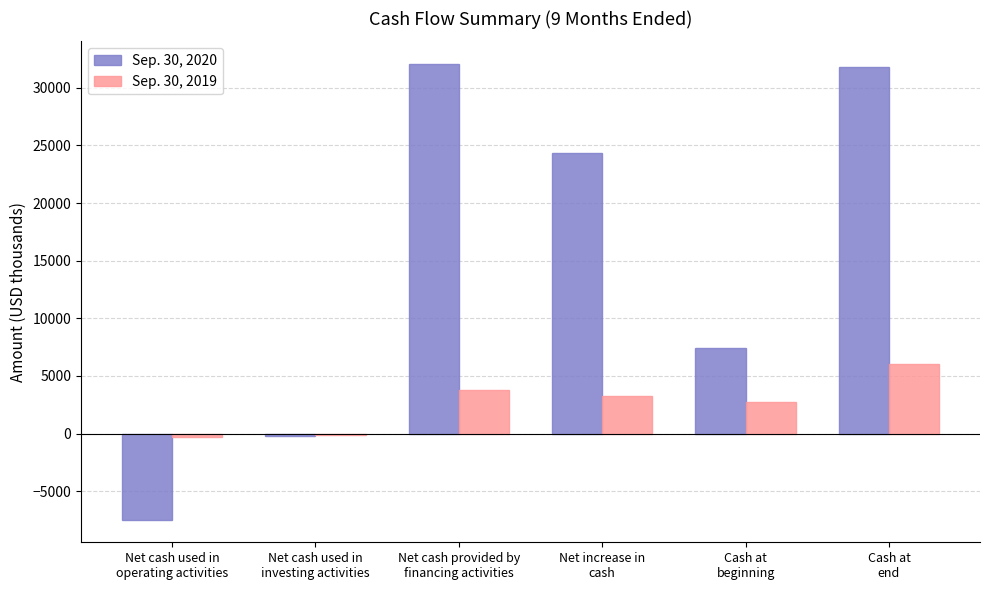

At how many categories does at least one series exceed 23920?

3